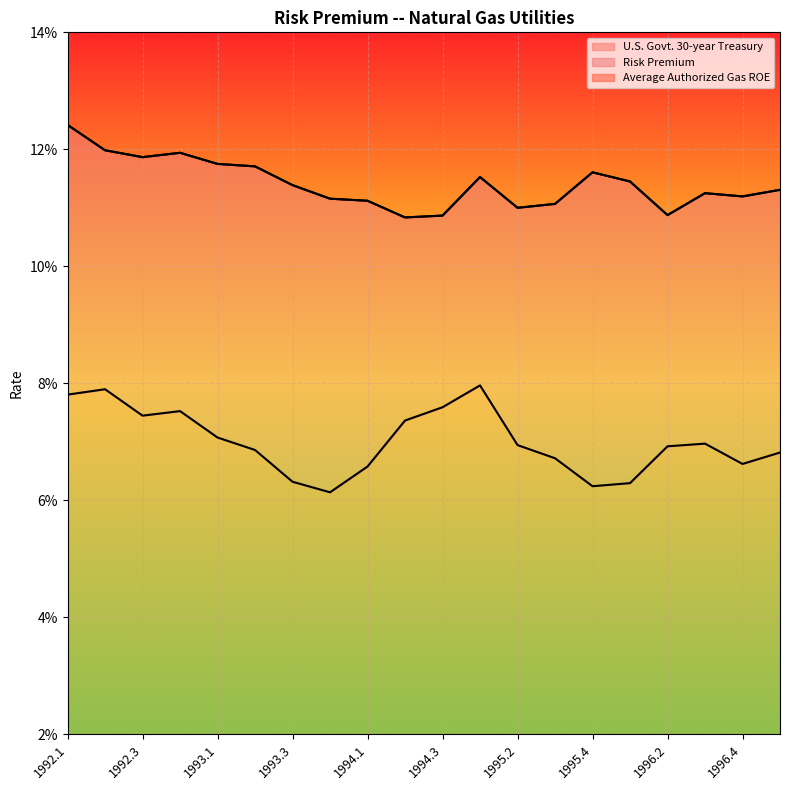

How many lines are shown in the chart?

2